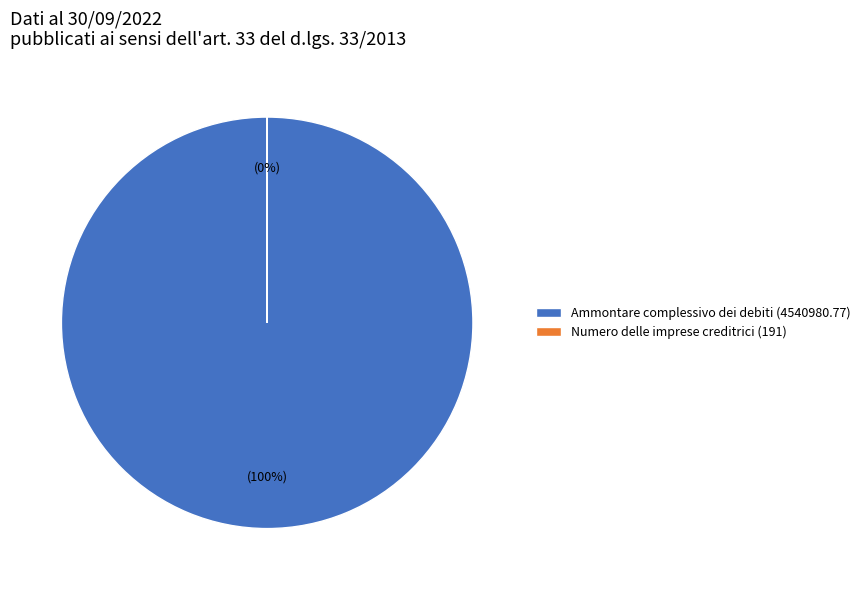

True or false: Numero delle imprese creditrici (191) accounts for 0% of the total.

True